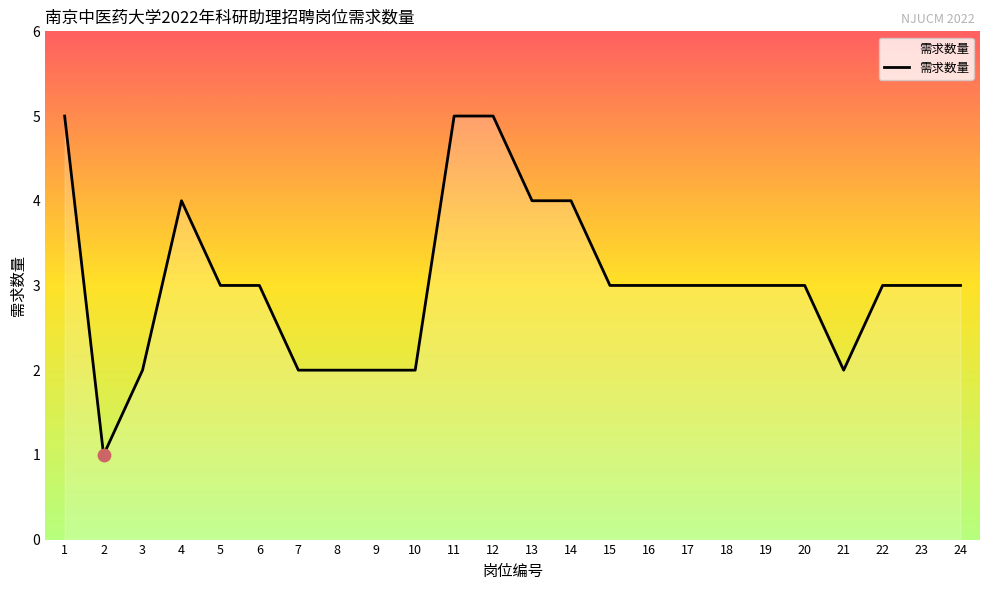

Between 20 and 13, which is larger?

13